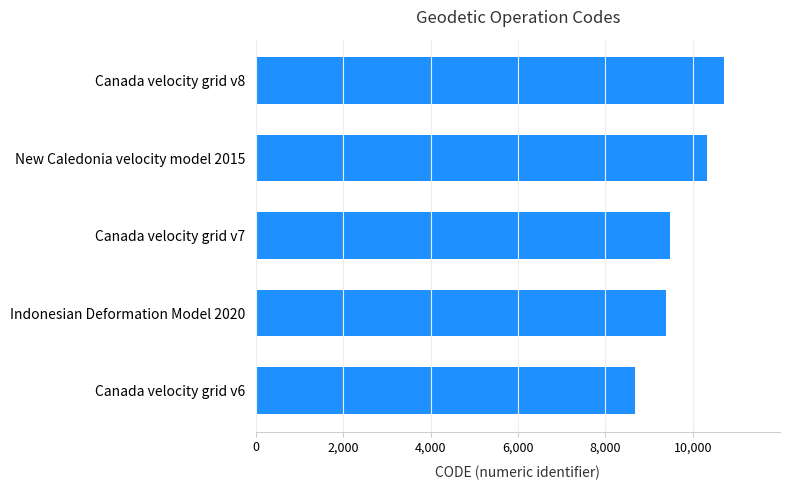

How many data points are less than 9483?

2